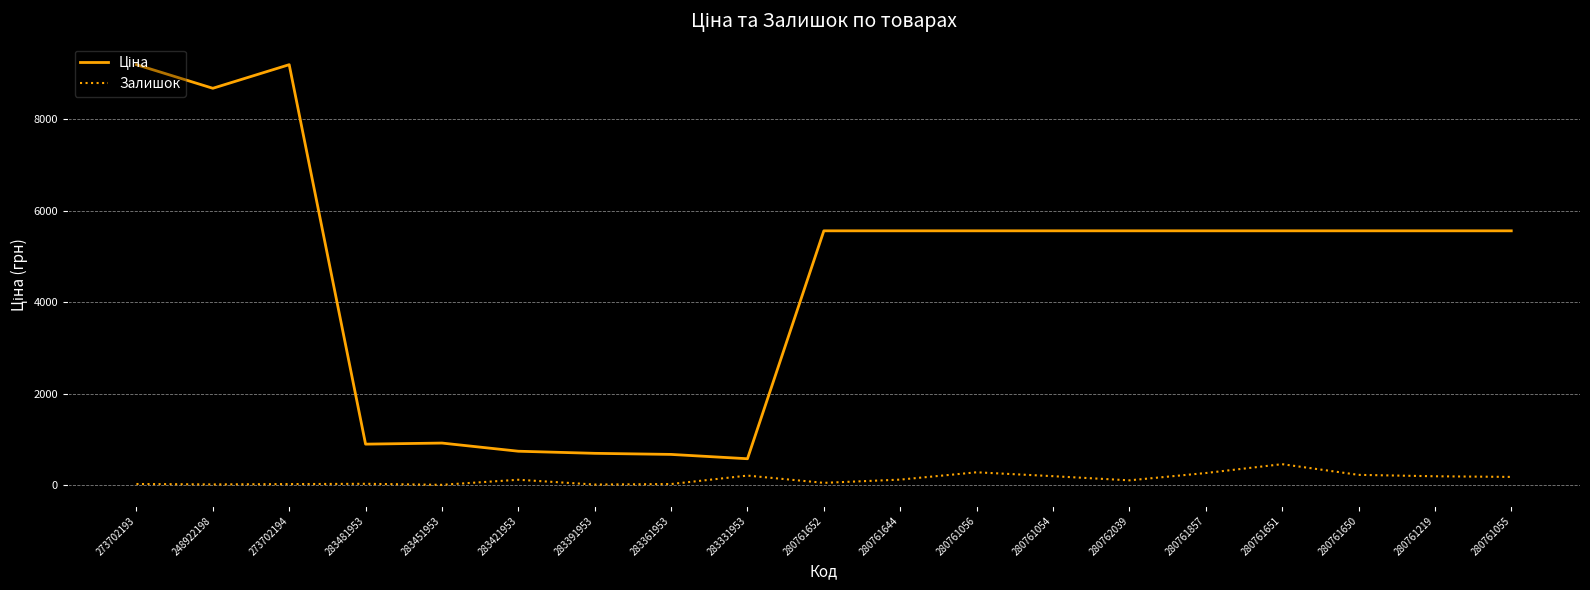

What is the lowest value of the Залишок series?

2.0